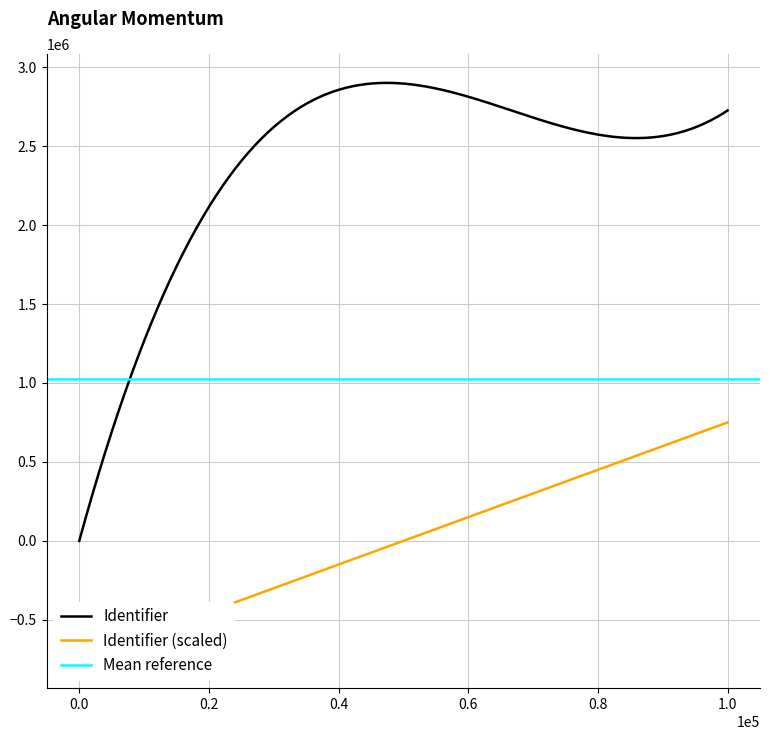

What is the average value?

2044162